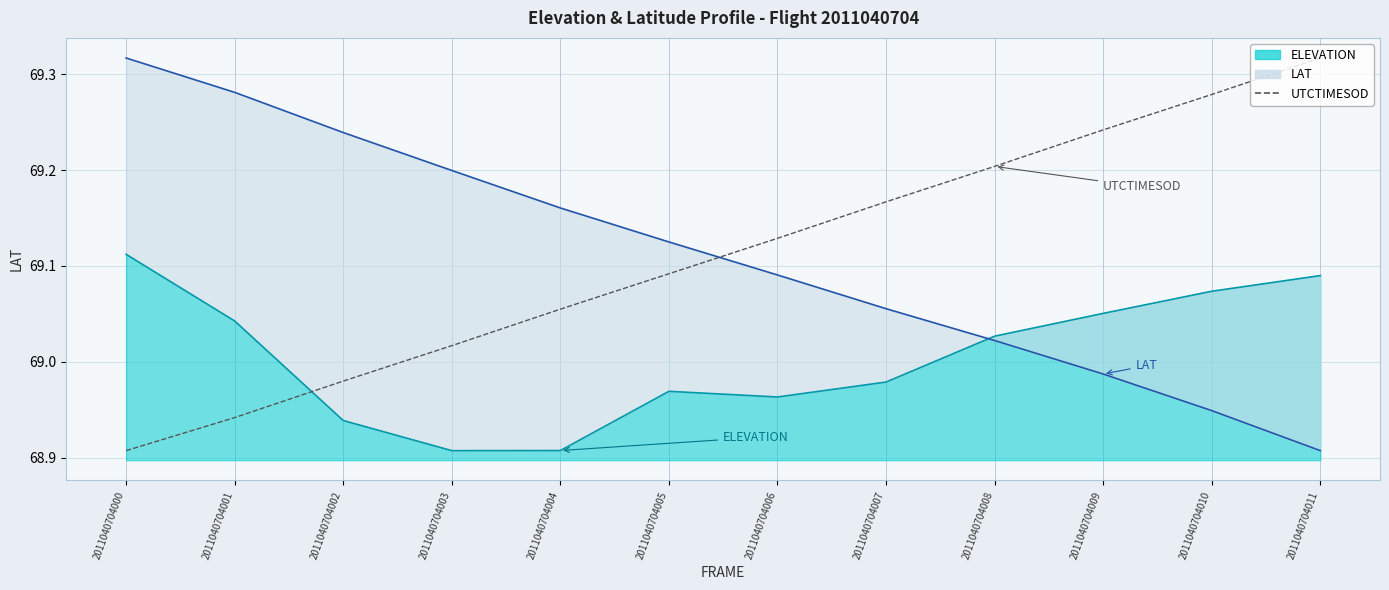

Approximately how many times larger is the value at 2011040704010 compared to 2011040704003?

1.0